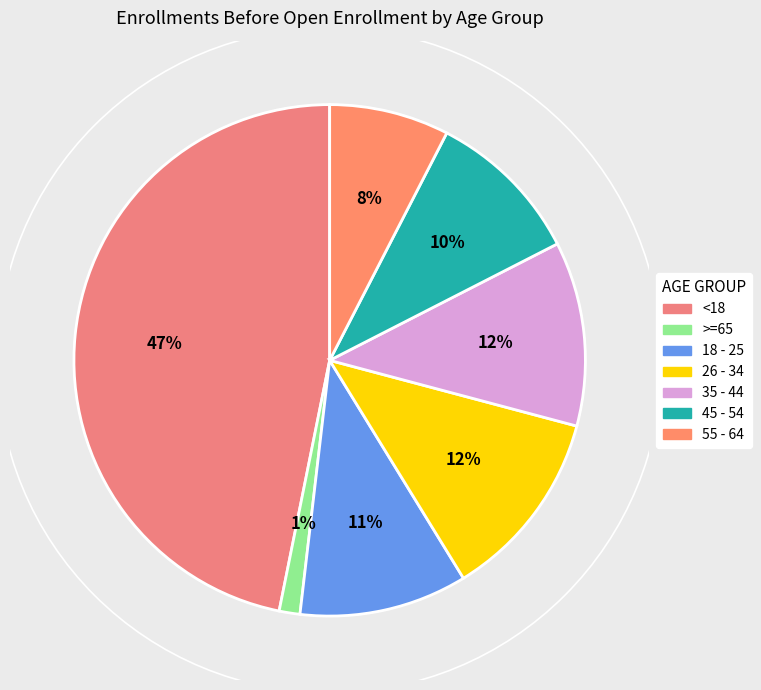

How many segments does this pie chart have?

7